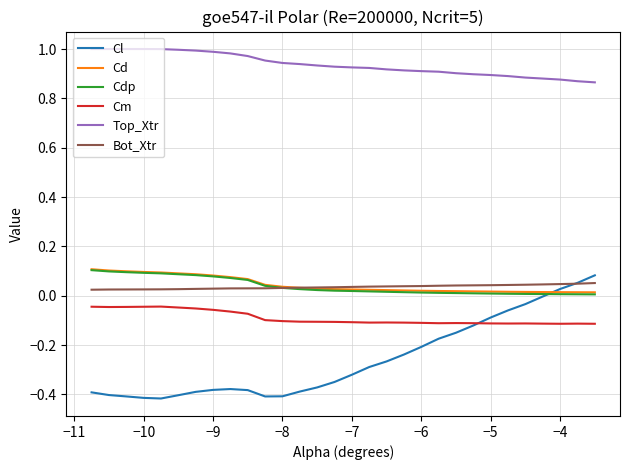

True or false: Top_Xtr and Cd cross at least once.

False